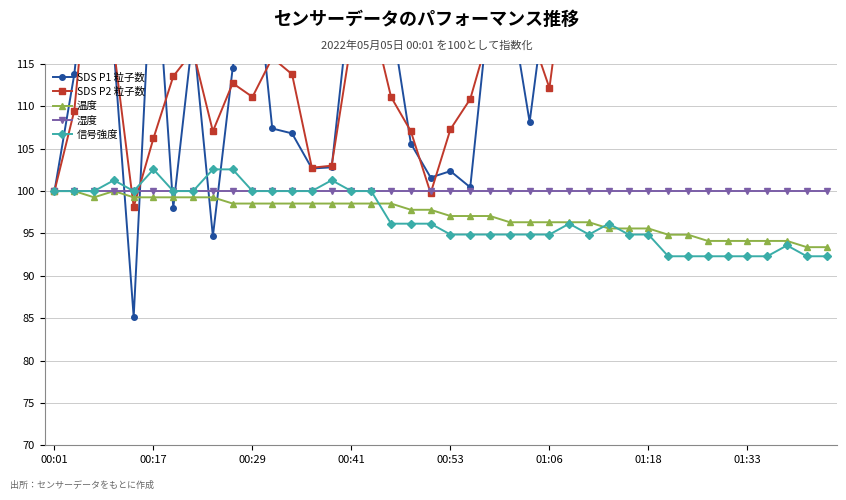

At how many categories does at least one series exceed 152?

3